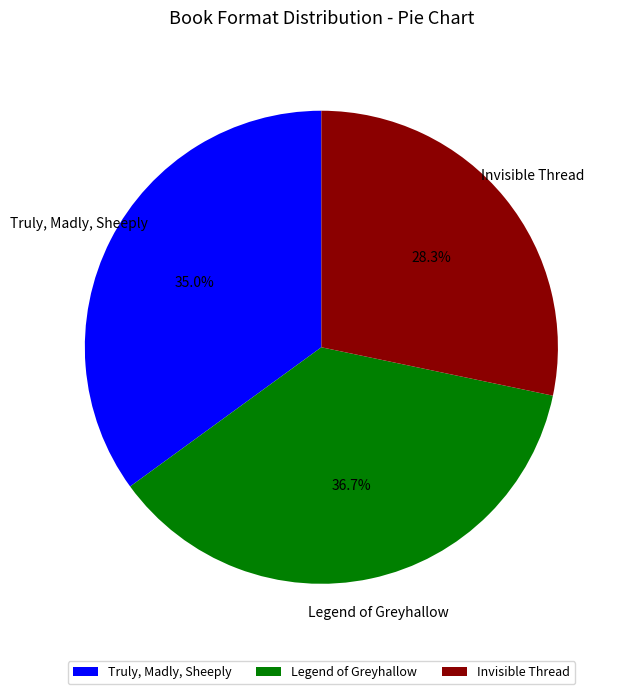

How many slices are in this pie chart?

3